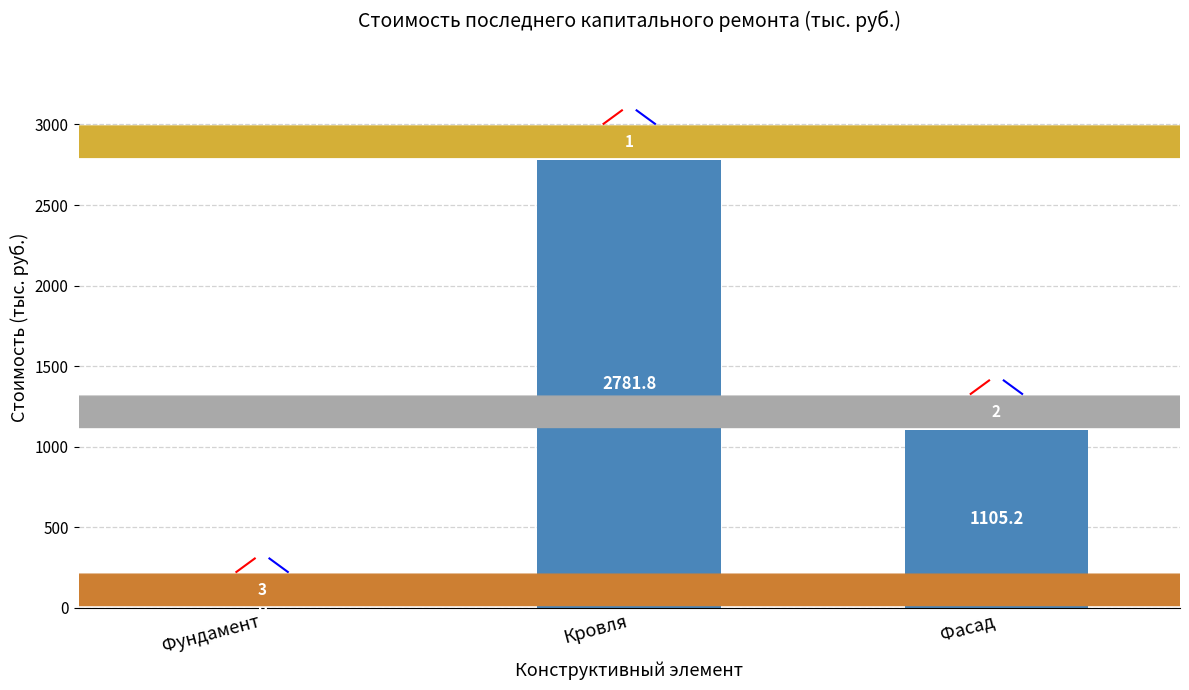

What is the maximum value shown in the chart?

2781.8